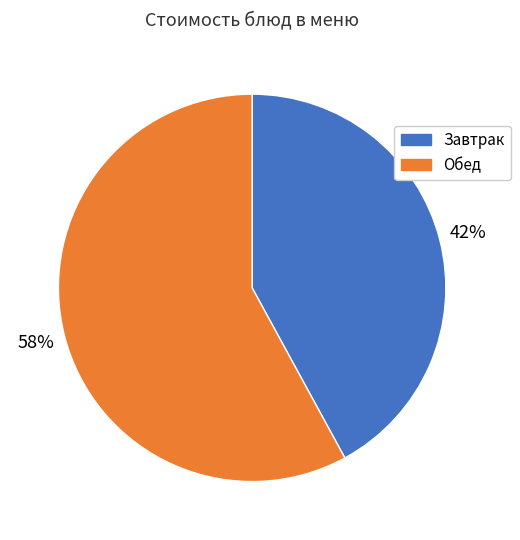

The Завтрак slice represents 42% of the pie. True or false?

True